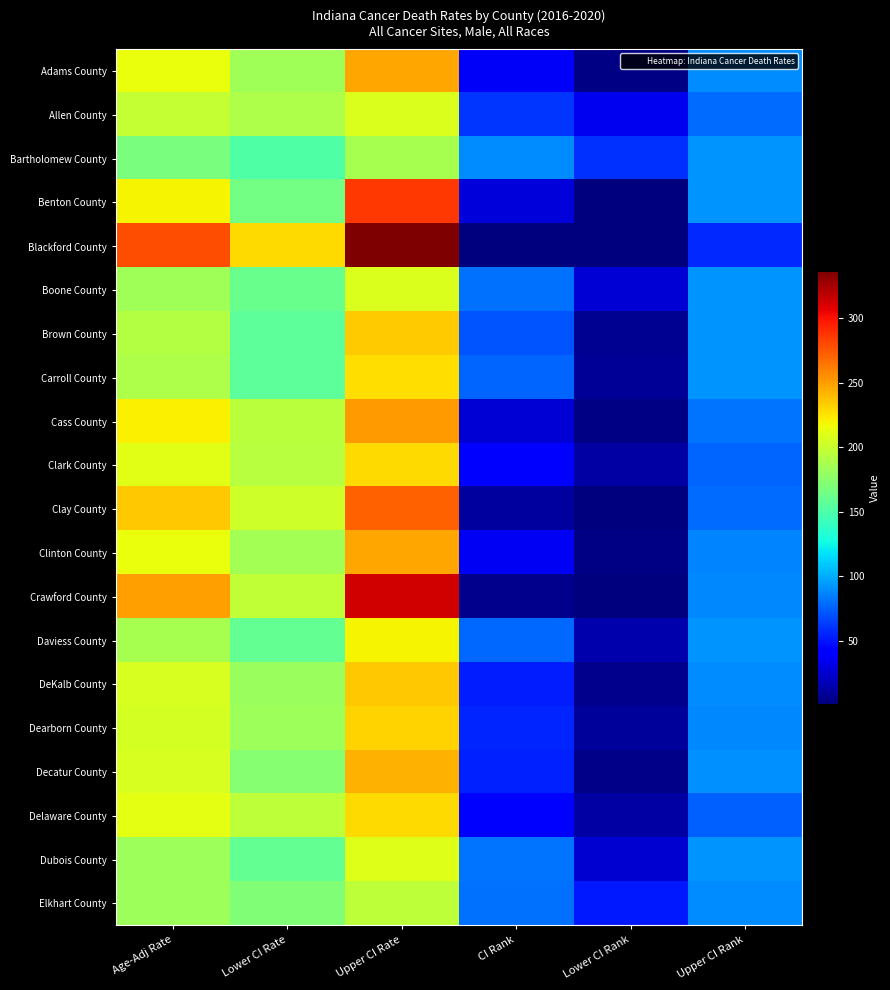

Count the number of data series in this chart.

20